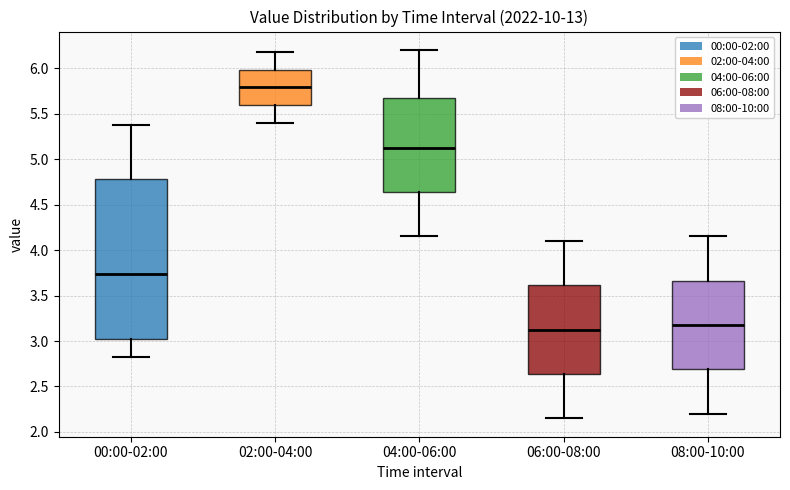

Where does the median line of the box for 06:00-08:00 sit on the y-axis? The values are not printed on the chart, so give them approximately, as read against the axis.

3.15